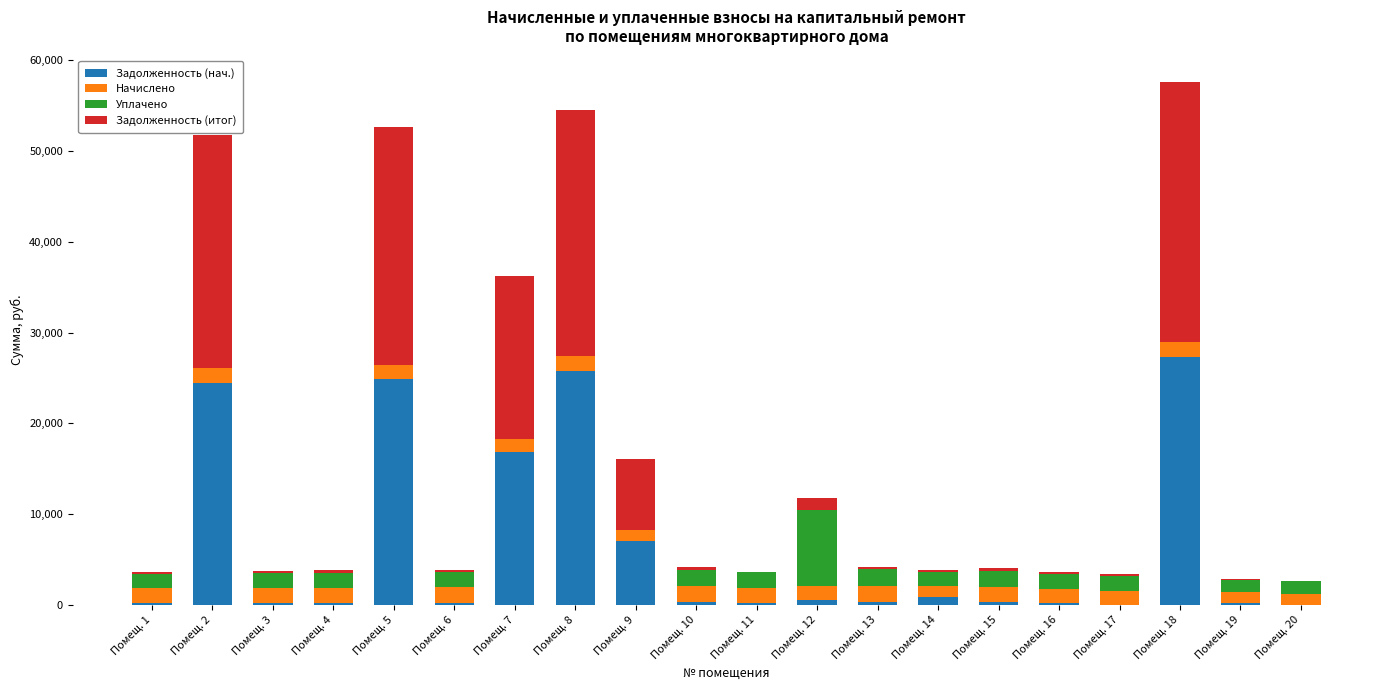

Where is Задолженность (нач.) nearest to the value 13631?

Помещ. 7